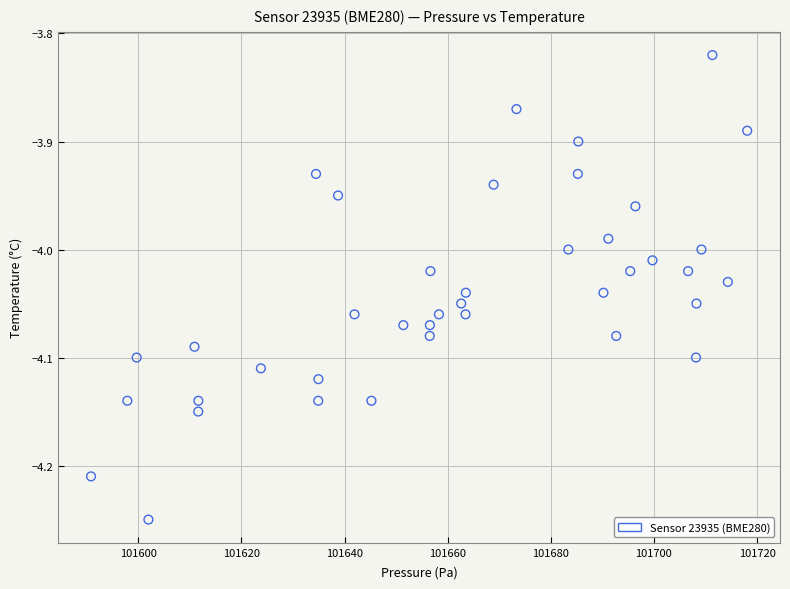

What is the range of Y values (max minus min)?

0.4